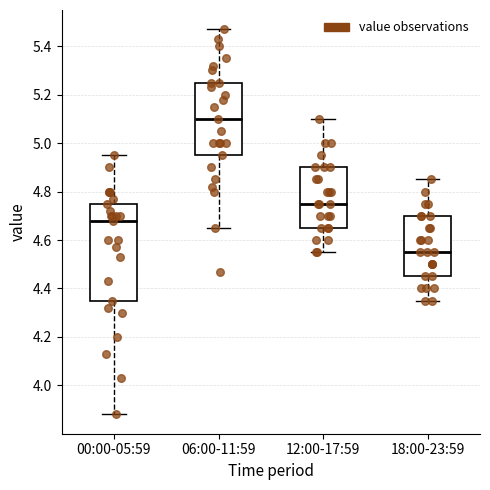

Which box's median line is the lowest?

18:00-23:59